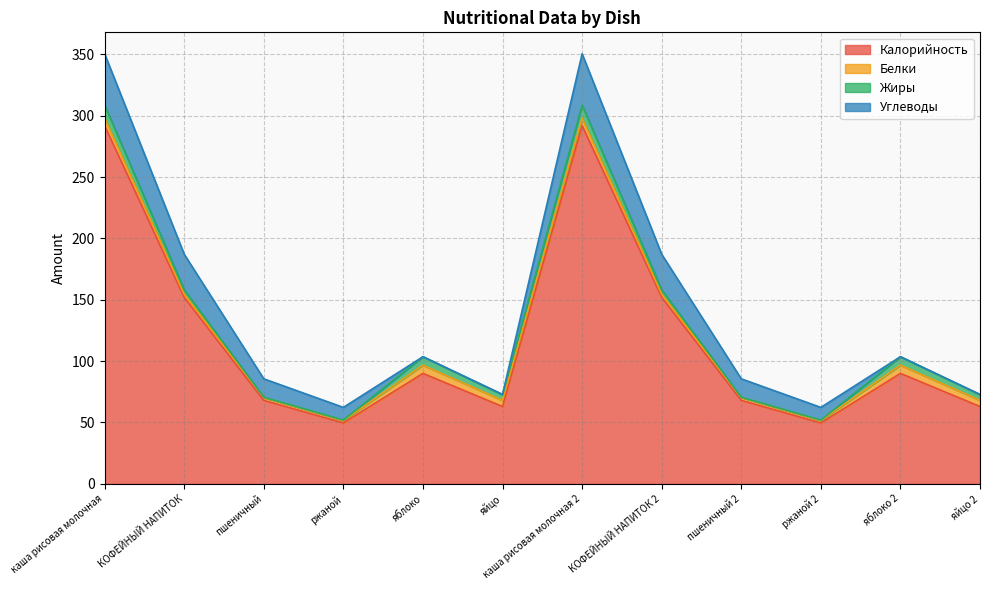

Rank the series at каша рисовая молочная from highest to lowest value.

Калорийность, Углеводы, Жиры, Белки